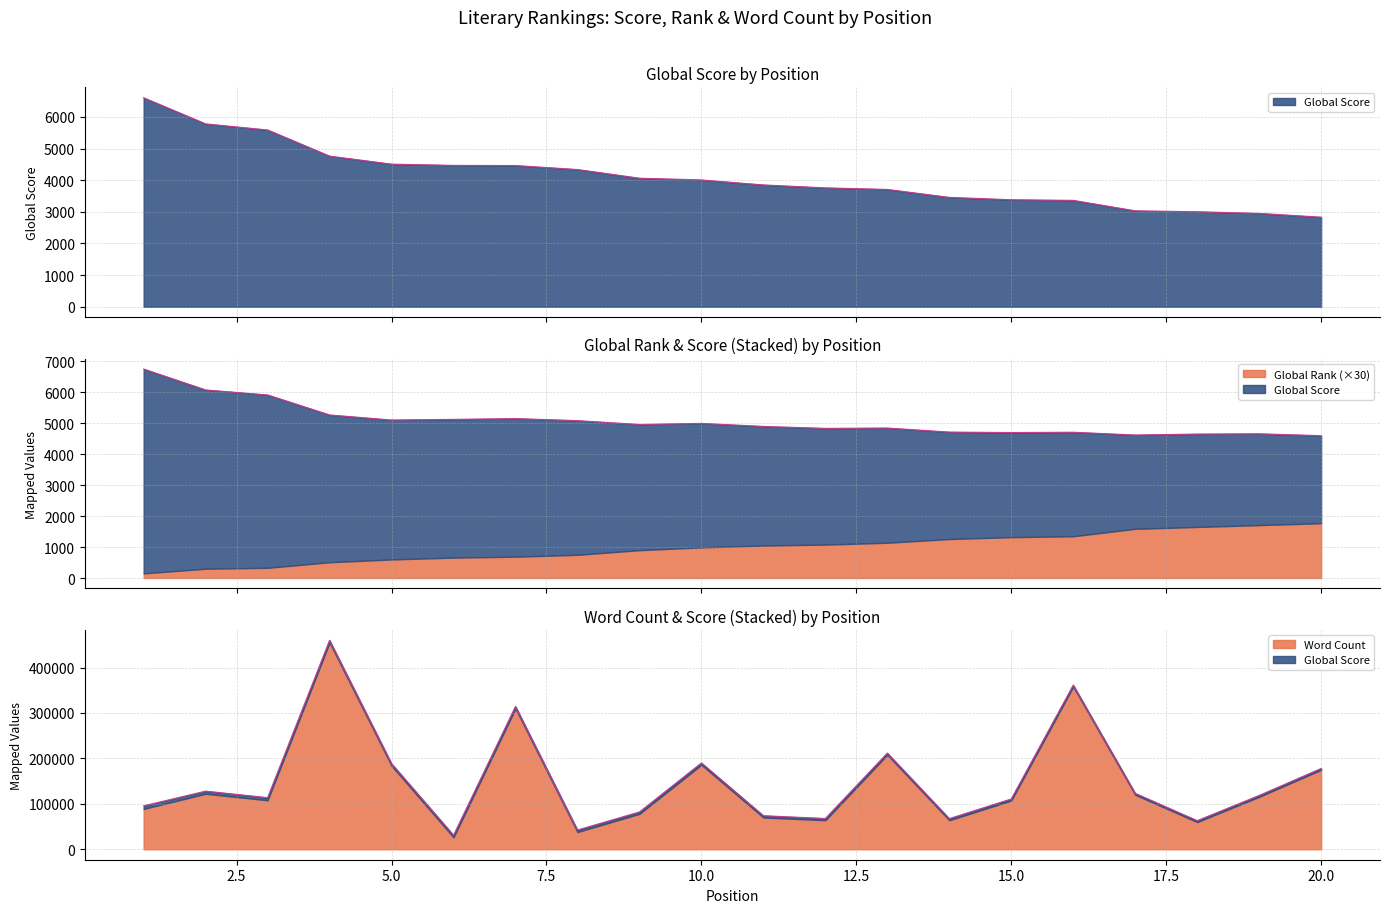

True or false: Global Score has a value of 6465 at 9.

False